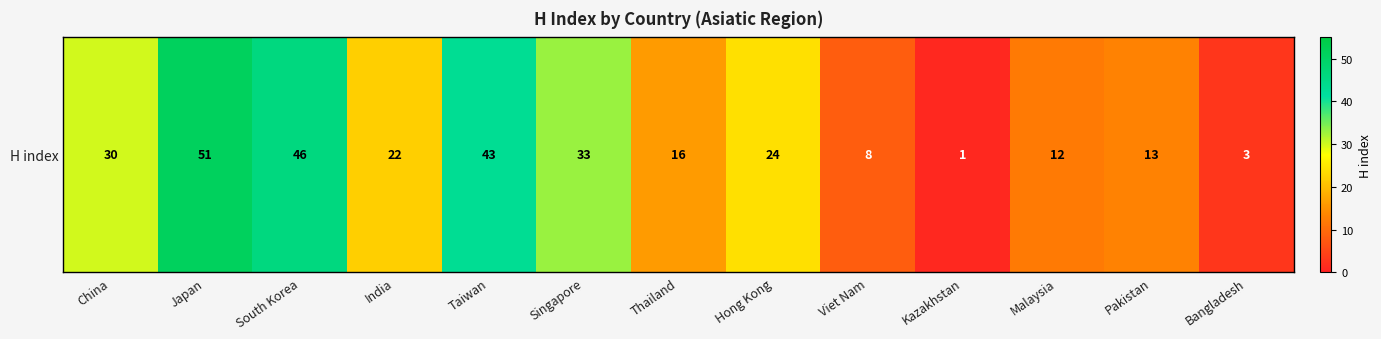

At which category does the chart reach its peak across all series?

Japan